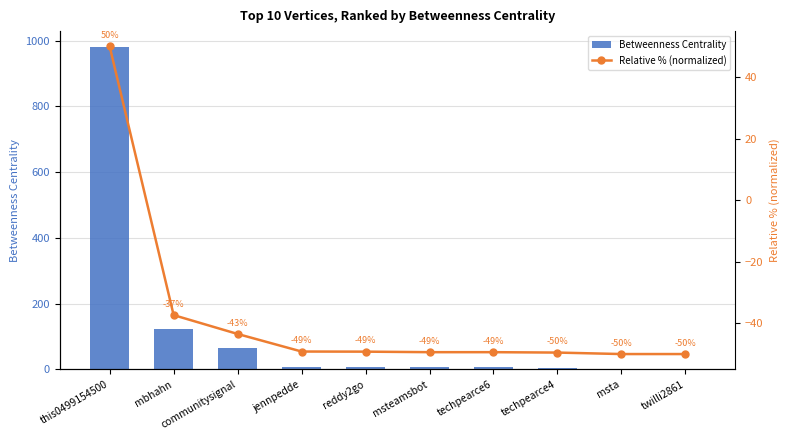

What are all the series names shown in the legend?

Betweenness Centrality, Relative % (normalized)